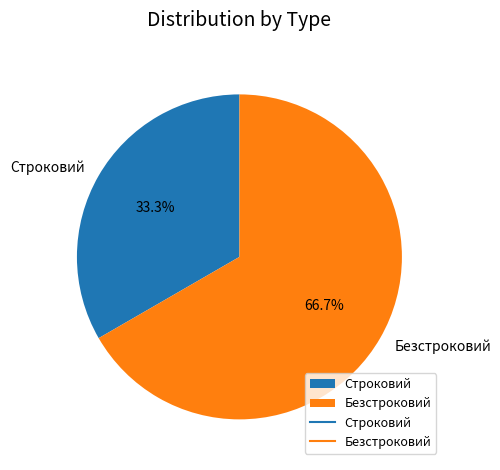

To the nearest percent, what is the difference between the largest and smallest slice percentages?

33%